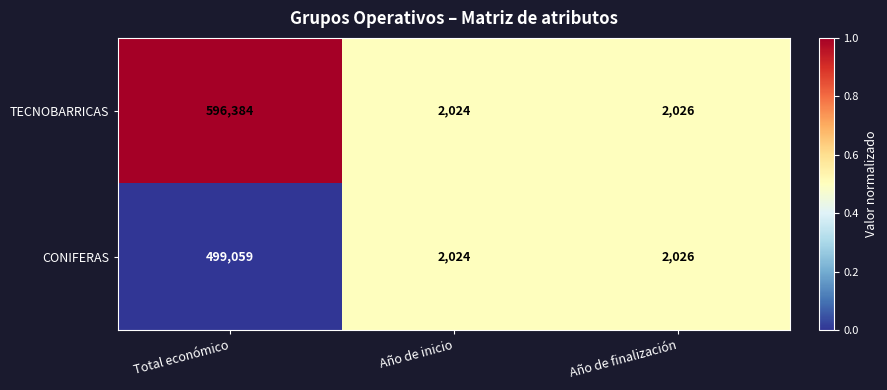

What value does the CONIFERAS series have at Año de inicio?

2024